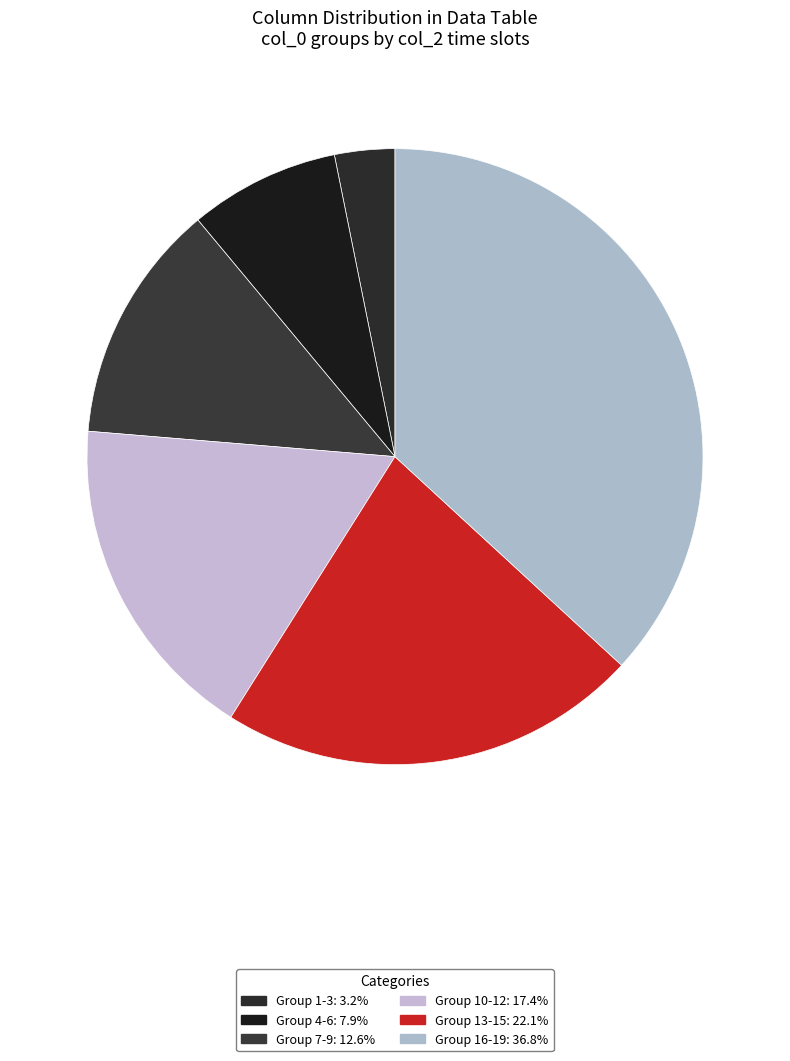

How many segments does this pie chart have?

6